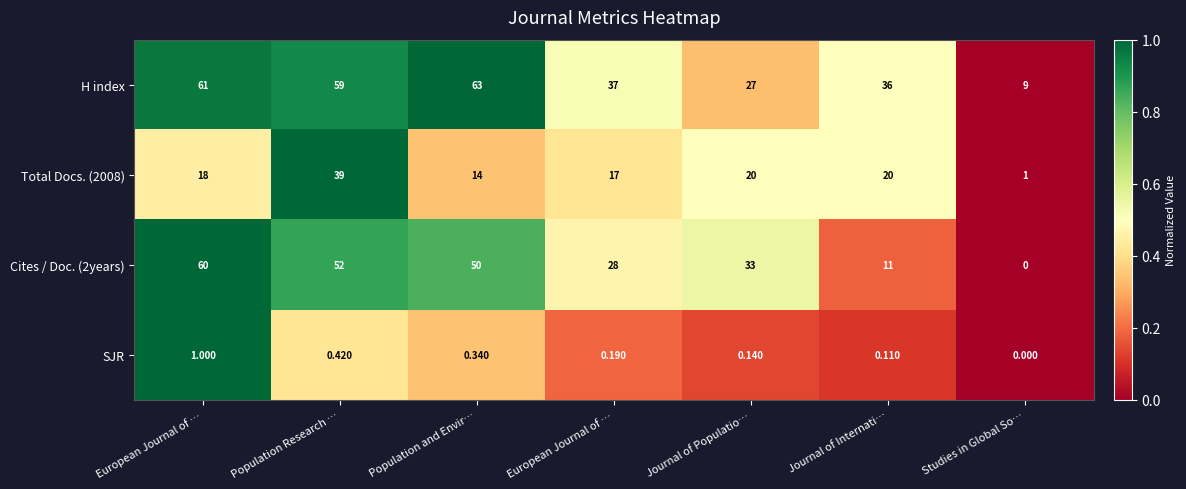

How many data points in Cites / Doc. (2years) are less than 33?

3